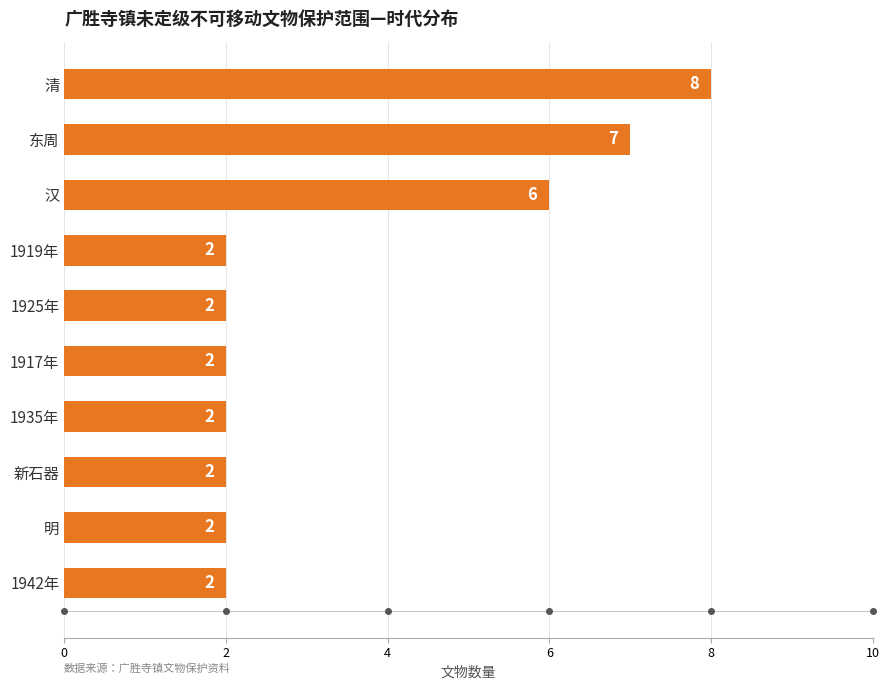

What is the greatest value displayed?

8